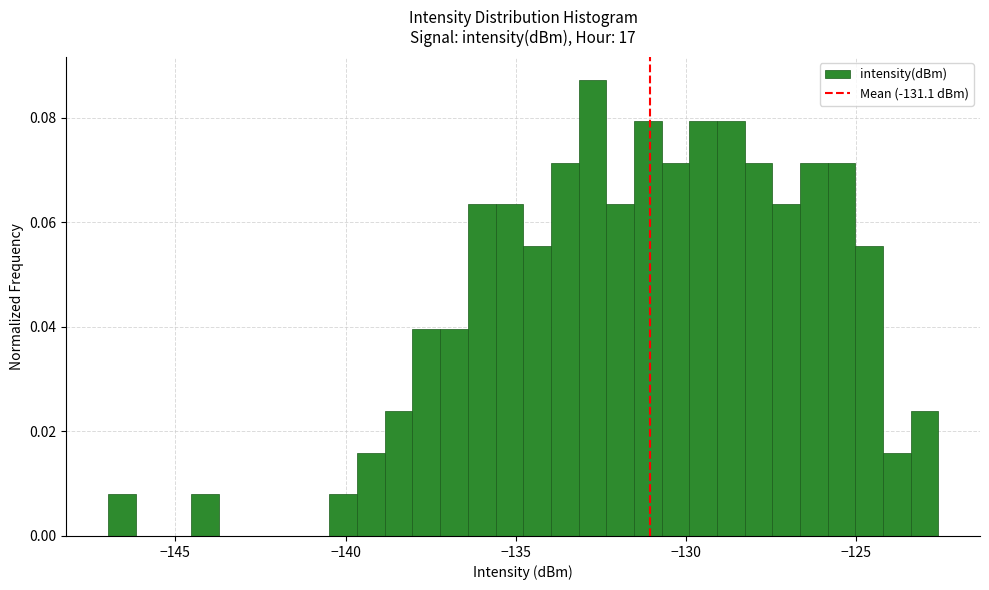

Read against the x-axis, roughly where is the centre of the tallest bar?

-133.0